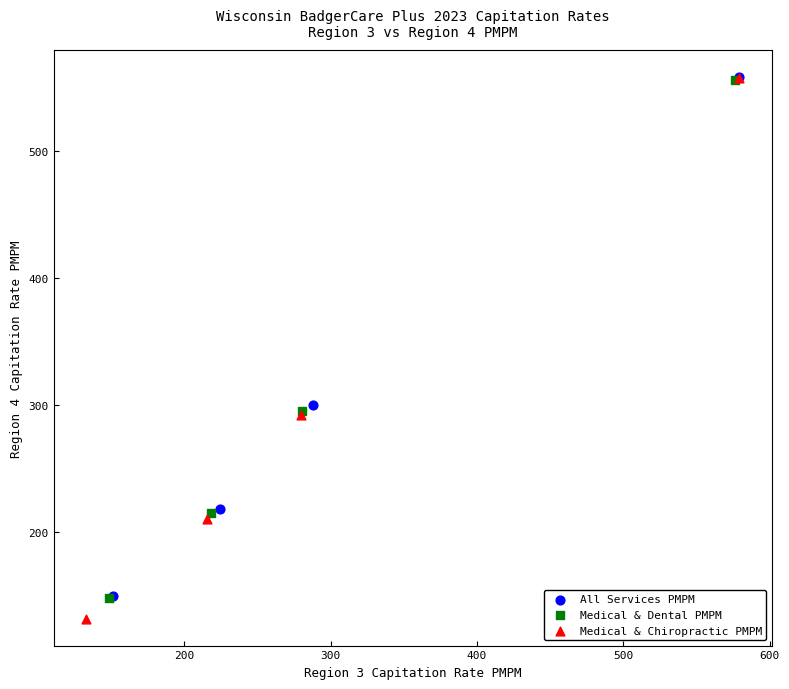

Which series has the largest Y range (max minus min)?

Medical & Chiropractic PMPM